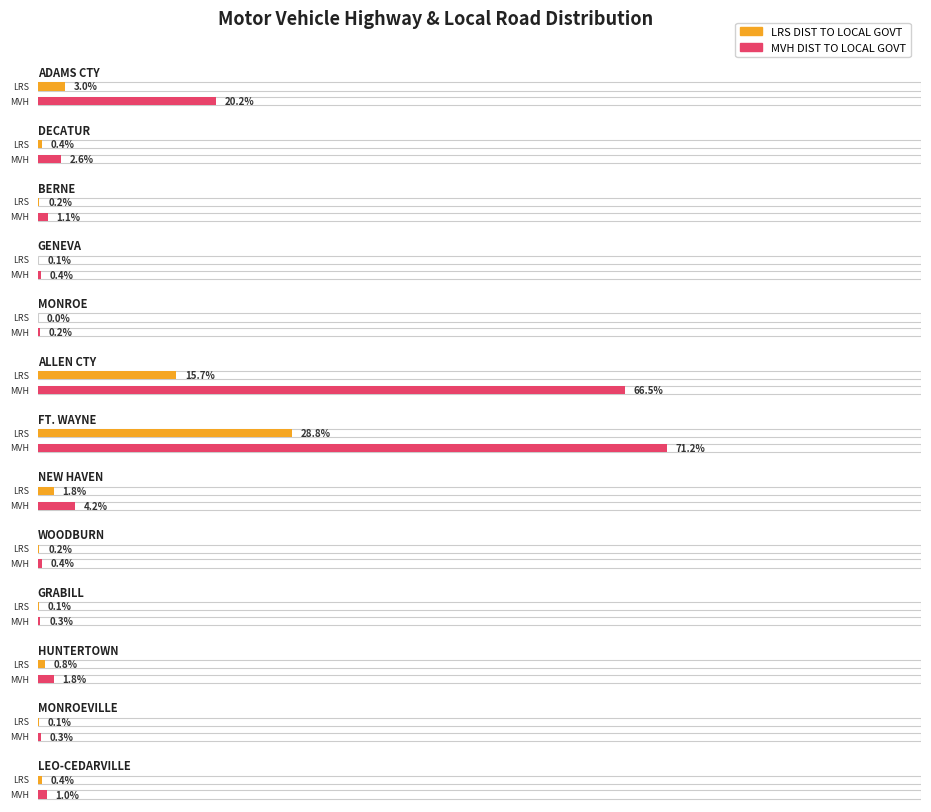

What is the label of the 4th bar from the right?

GRABILL